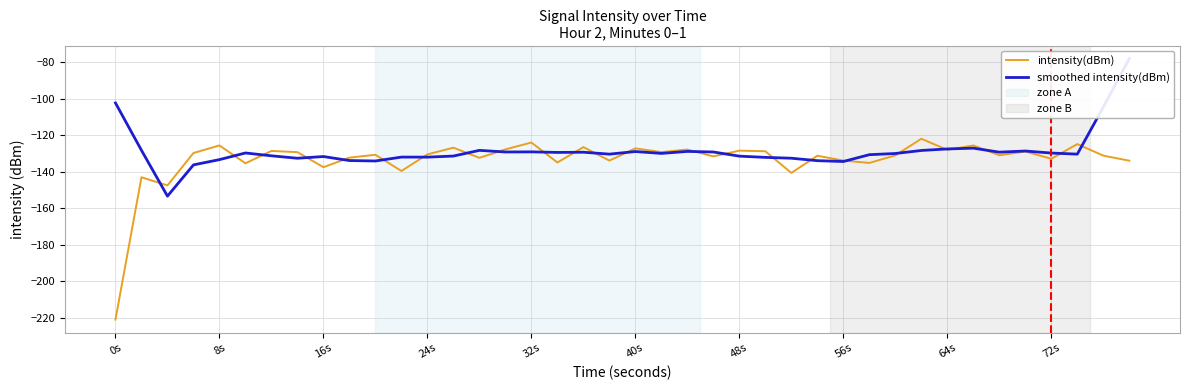

What is the lowest value of the intensity(dBm) series?

-221.0